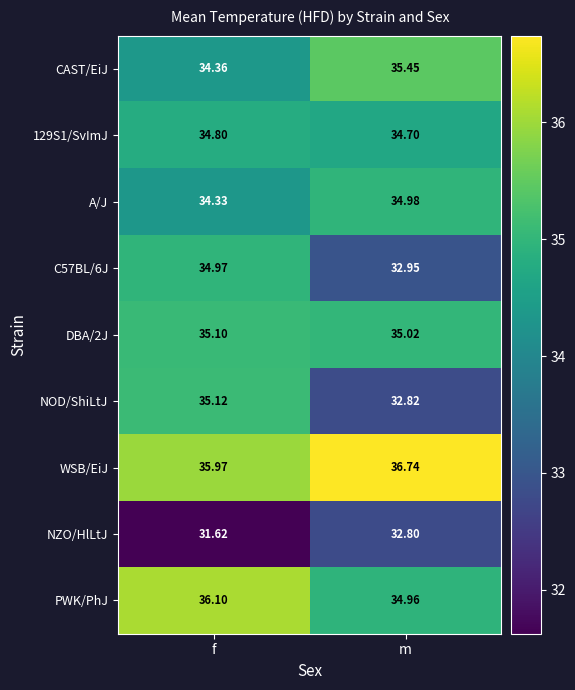

What is the maximum value shown in the chart?

36.7